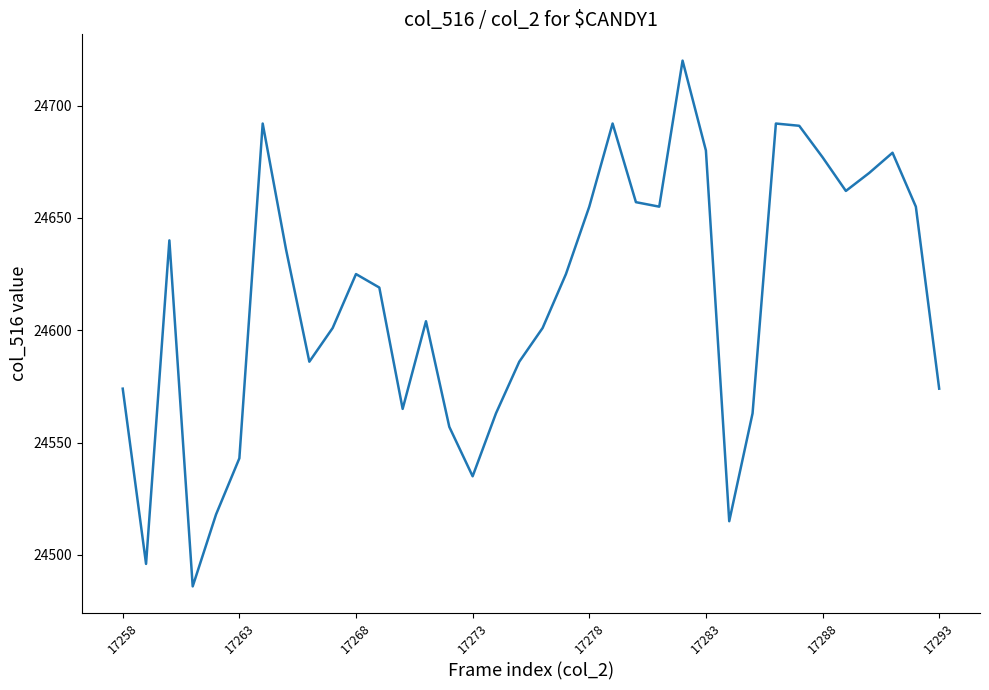

What is the smallest value displayed?

24486